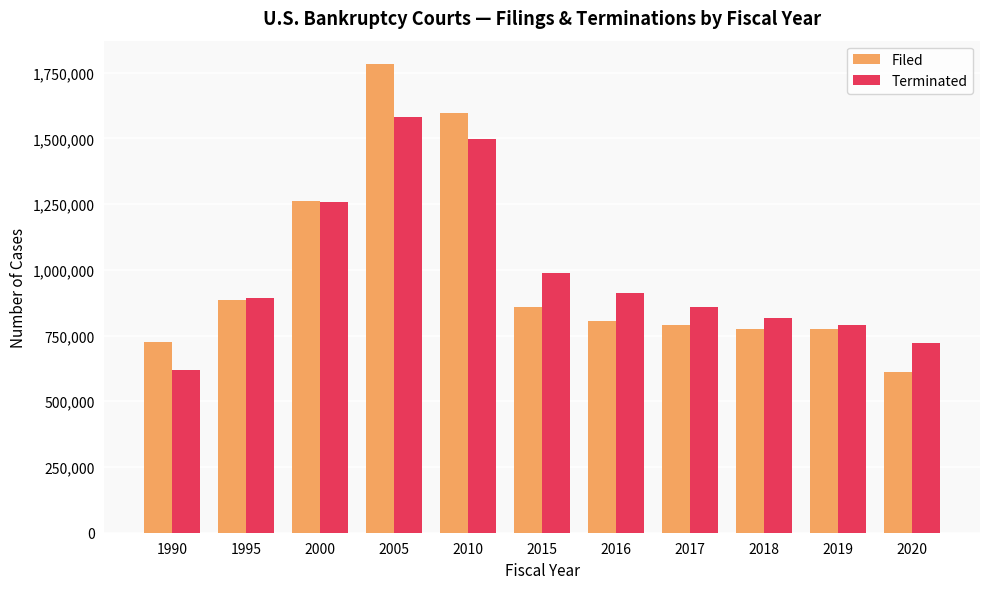

List the labels in order of Terminated value, largest first.

2005, 2010, 2000, 2015, 2016, 1995, 2017, 2018, 2019, 2020, 1990